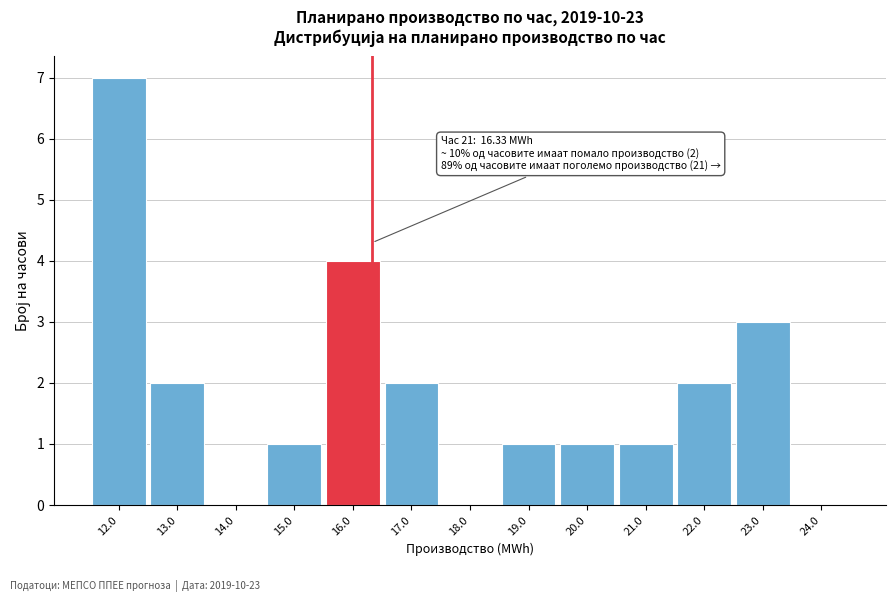

Which range on the x-axis has the tallest bar?

11.5 to 12.5